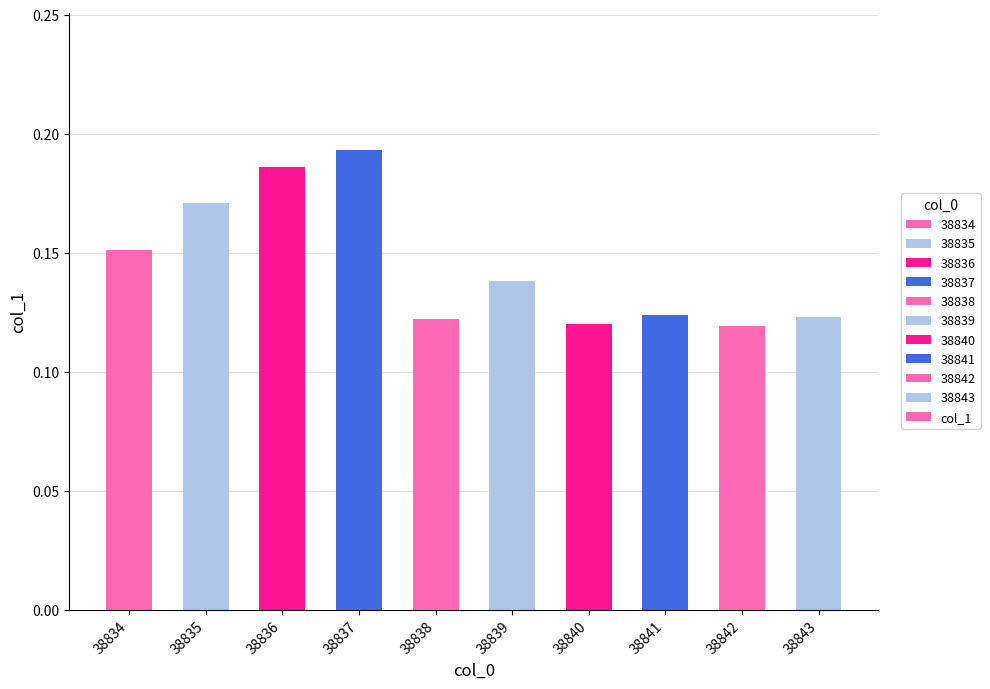

Is it true that the value at 38838 is 0.2?

False